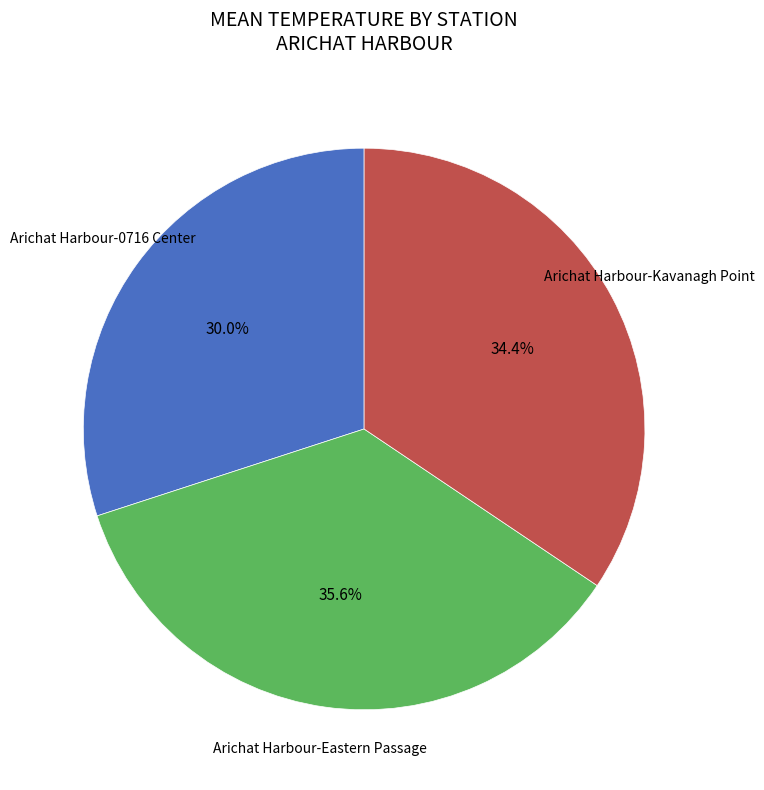

Approximately how many times larger is the value at Arichat Harbour-Eastern Passage compared to Arichat Harbour-Kavanagh Point?

1.0